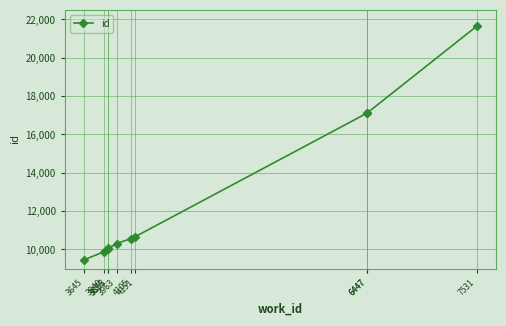

True or false: the data shows 4270 at 4151.

False